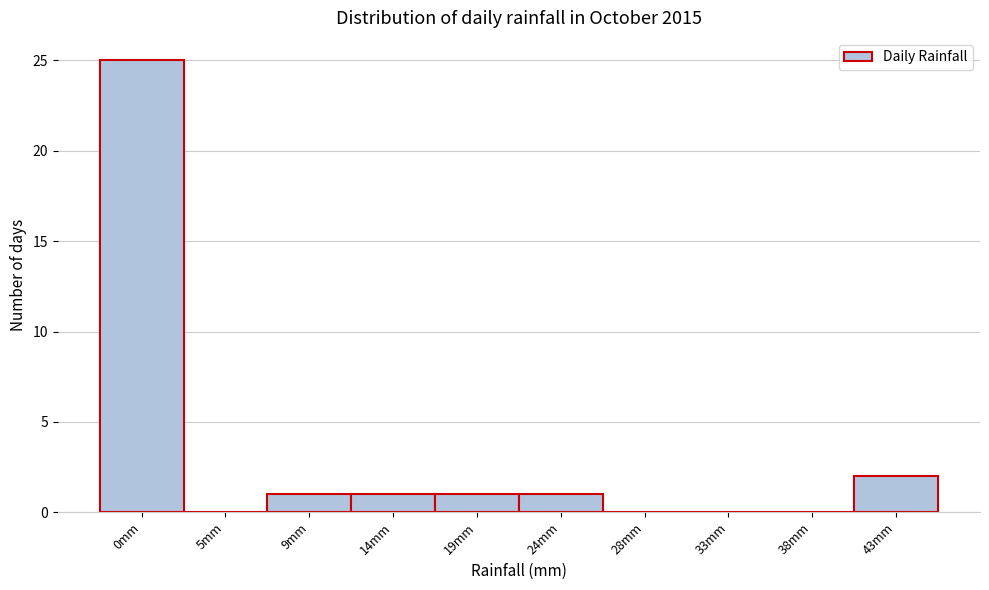

Reading left to right, list all the values displayed in this chart.

0mm=25	5mm=0	9mm=1	14mm=1	19mm=1	24mm=1	28mm=0	33mm=0	38mm=0	43mm=2